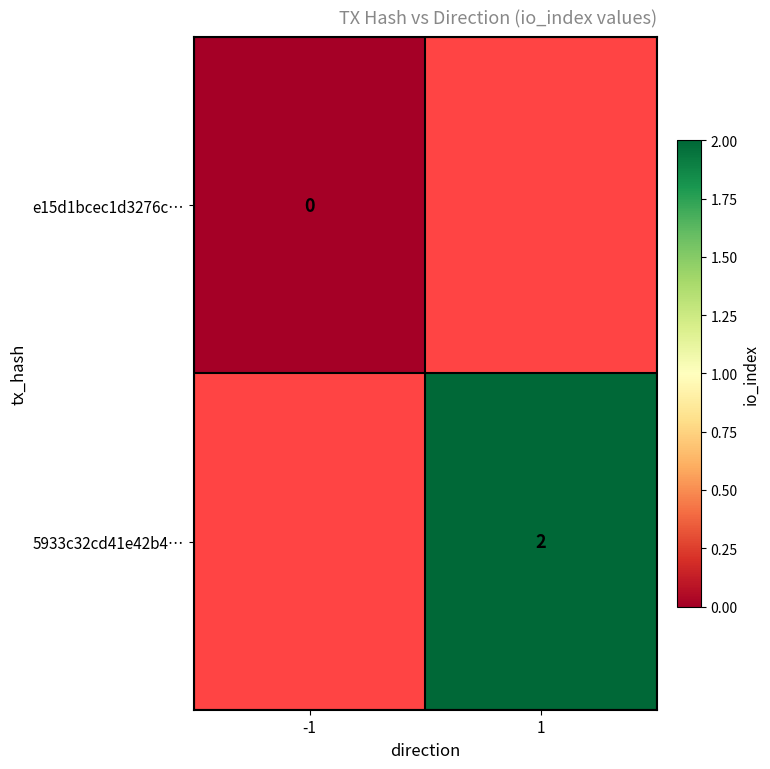

Is it true that 5933c32cd41e42b4… equals 2 at 1?

True